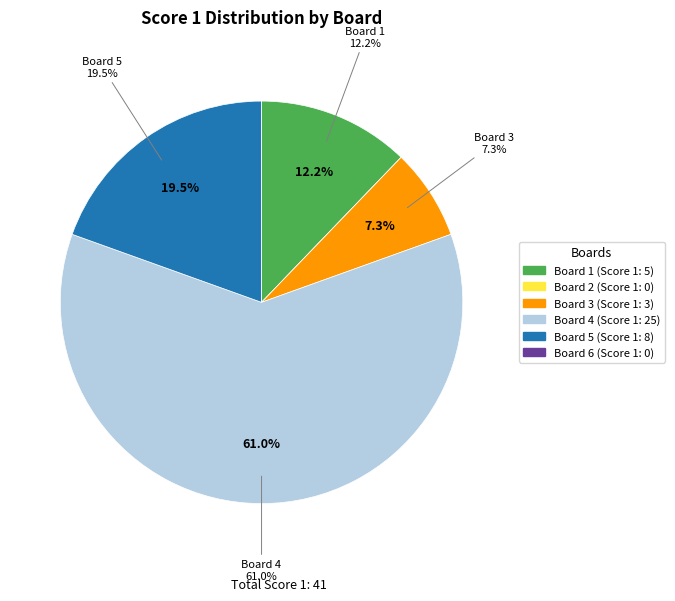

To the nearest percent, what percentage of the pie is Board 1?

12%